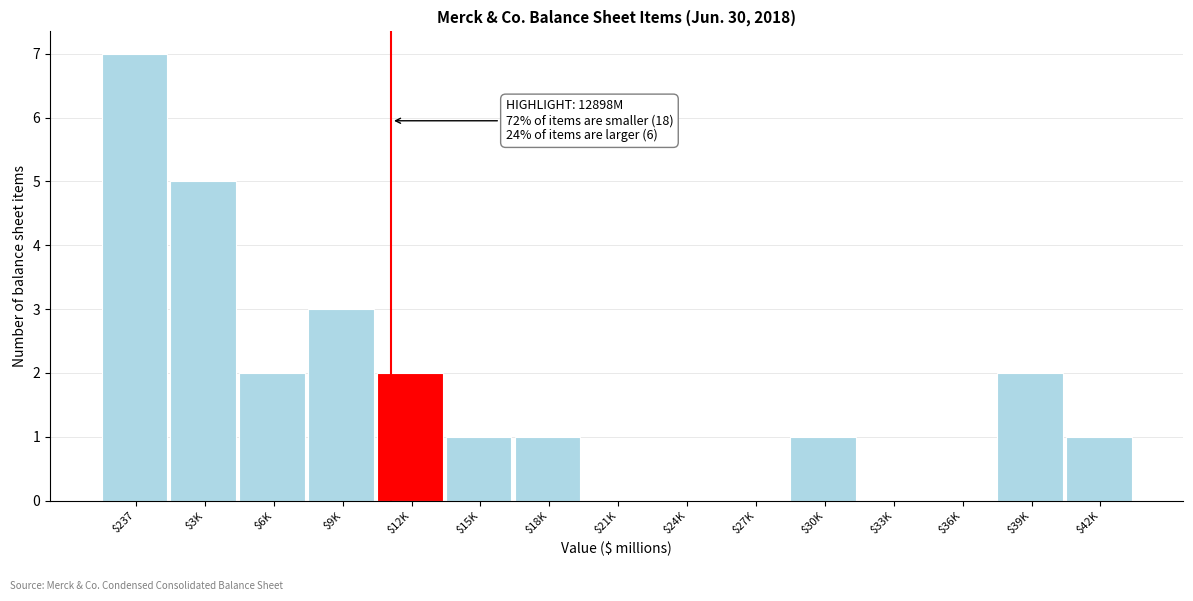

At which category does the chart reach its peak across all series?

$237